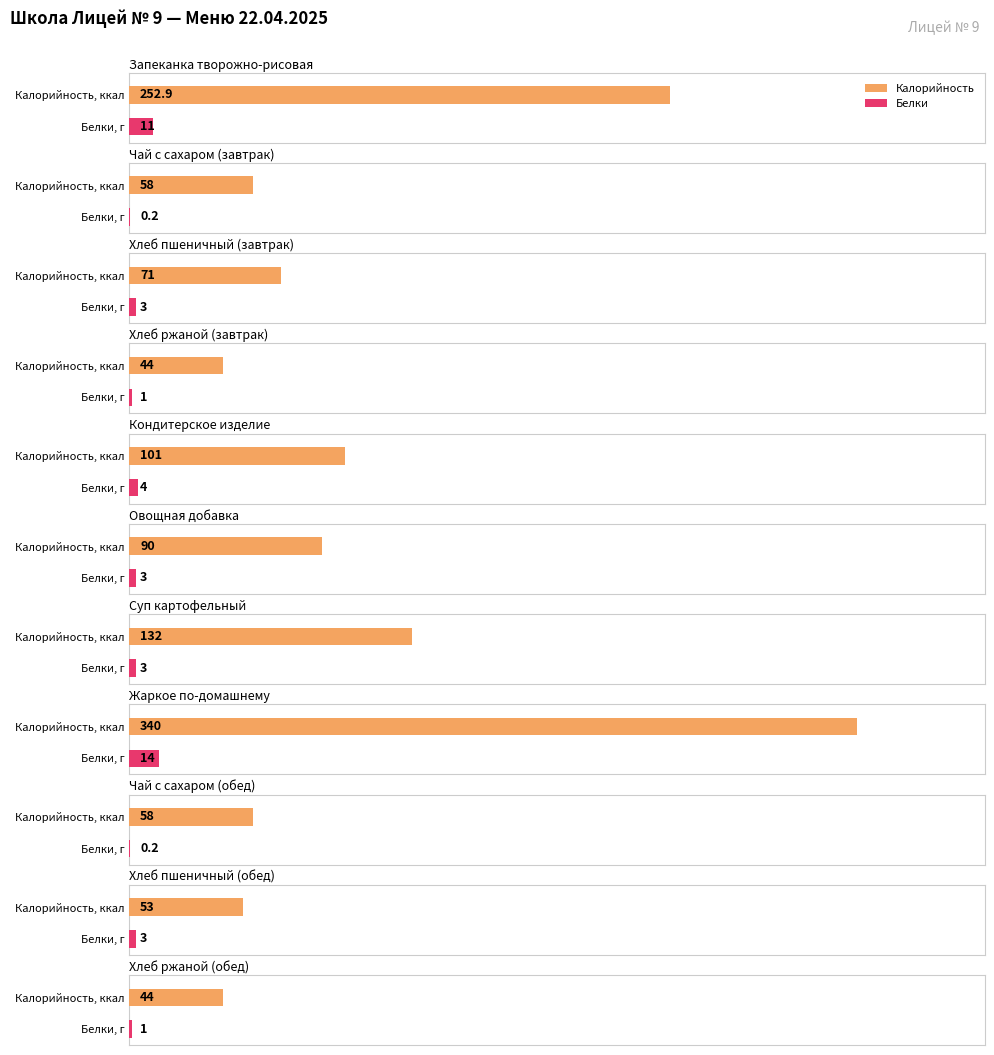

Are the bars grouped side by side (vs. stacked)?

Yes